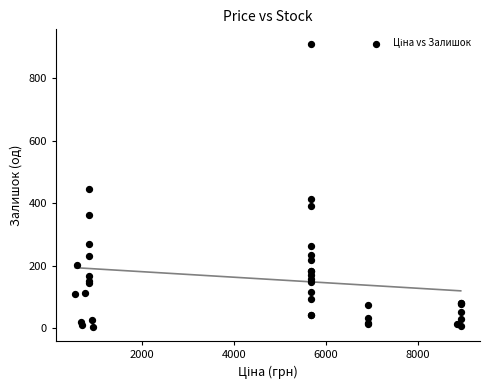

What Y value in the scatter plot is closest to 457?

446